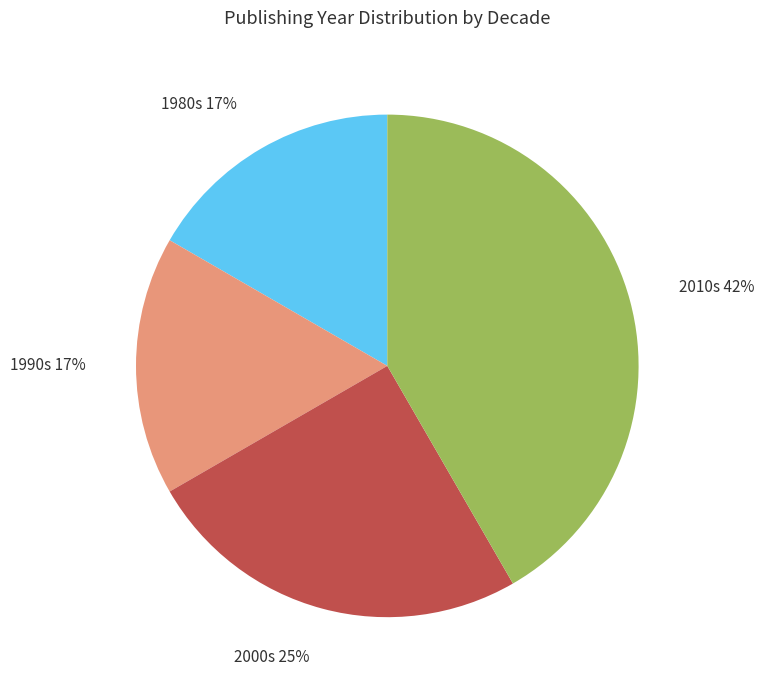

Approximately how many times larger is the value at 2010s 42% compared to 2000s 25%?

1.7